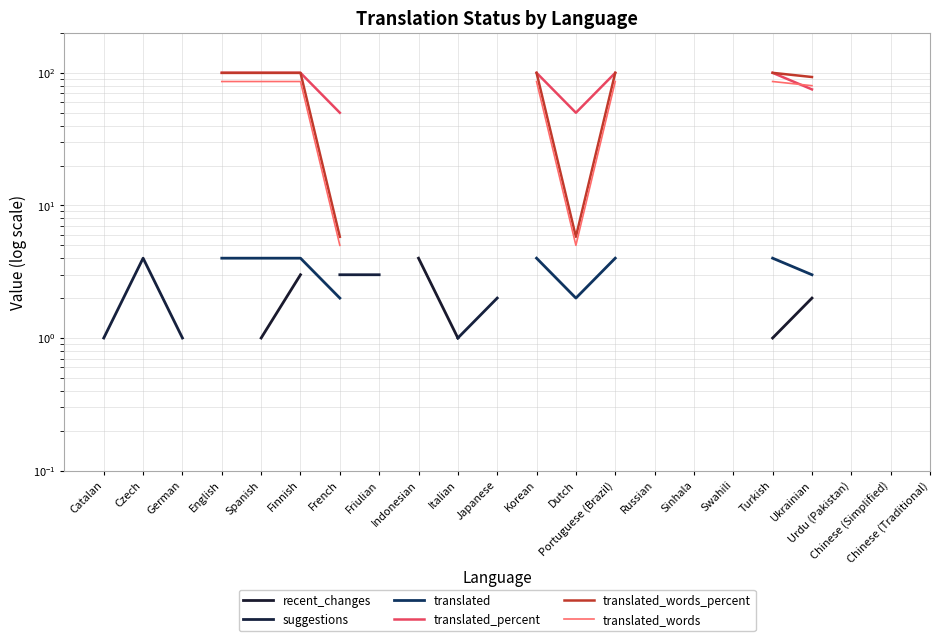

At which category does the chart reach its peak across all series?

English